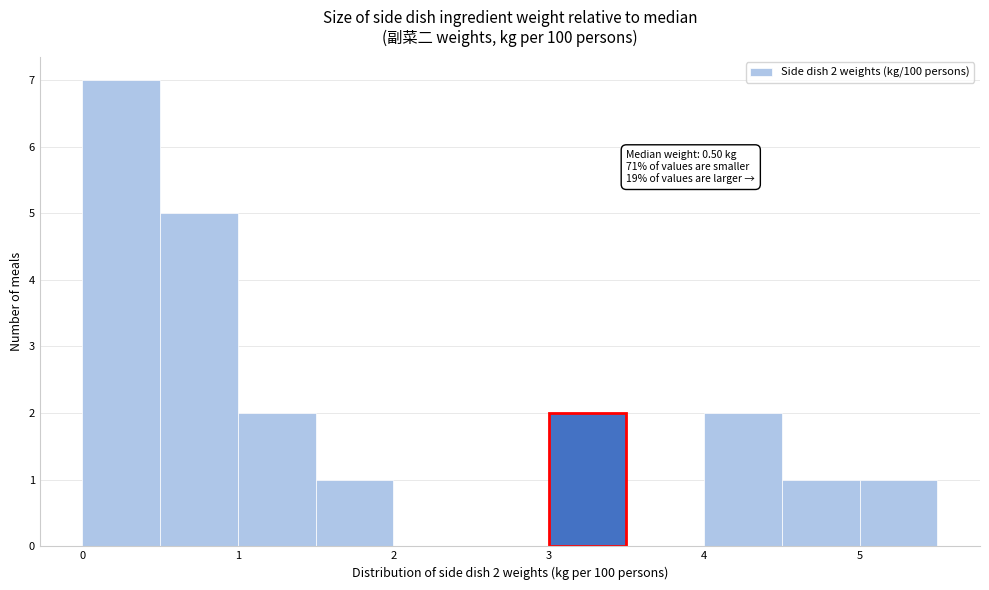

Over which range of the x-axis is the bar tallest?

0.0 to 0.5